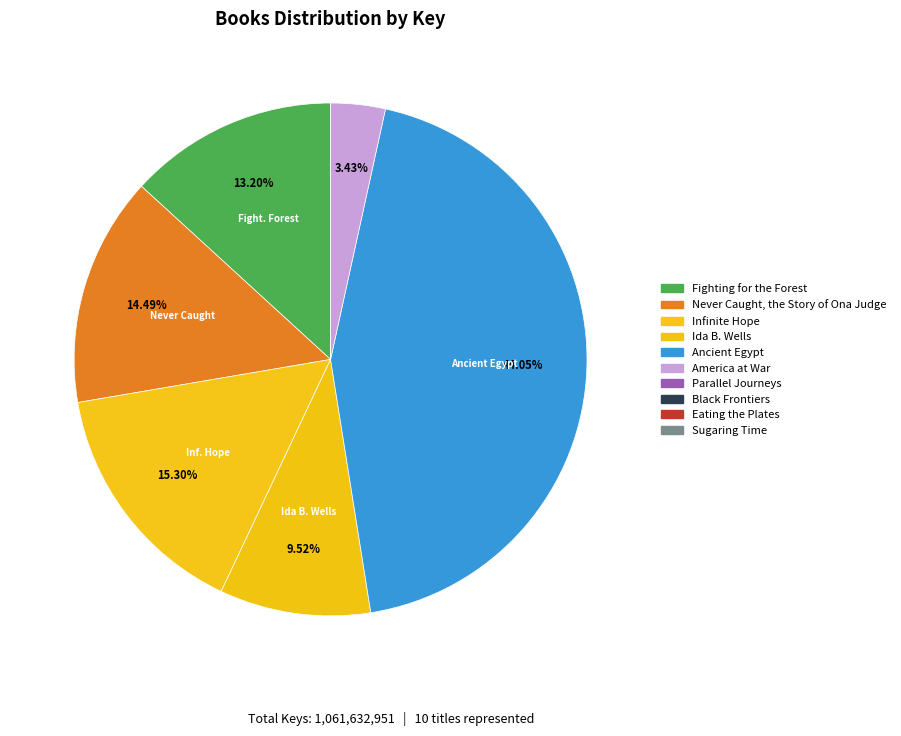

The Never Caught, the Story of Ona Judge slice represents 1% of the pie. True or false?

False